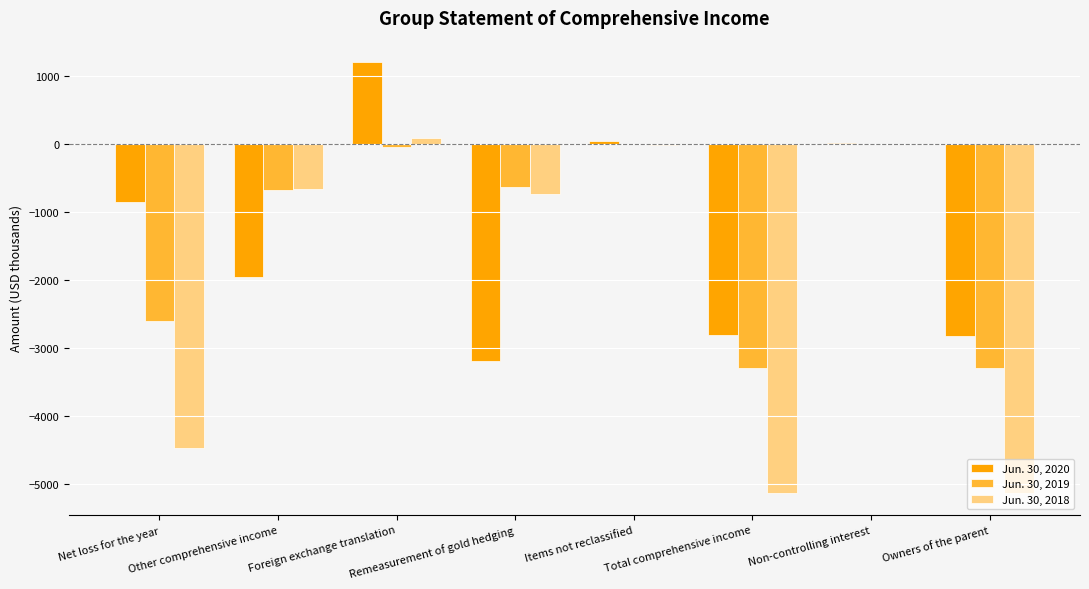

What are all the series names shown in the legend?

Jun. 30, 2020, Jun. 30, 2019, Jun. 30, 2018